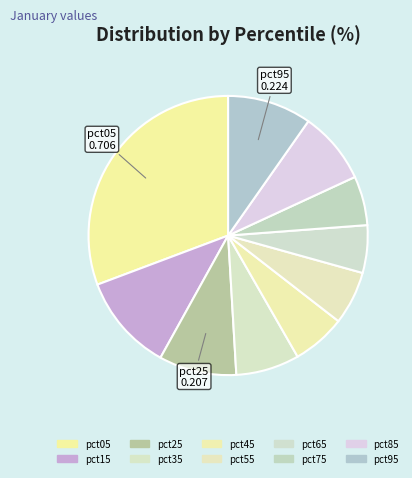

How many slices are in this pie chart?

10